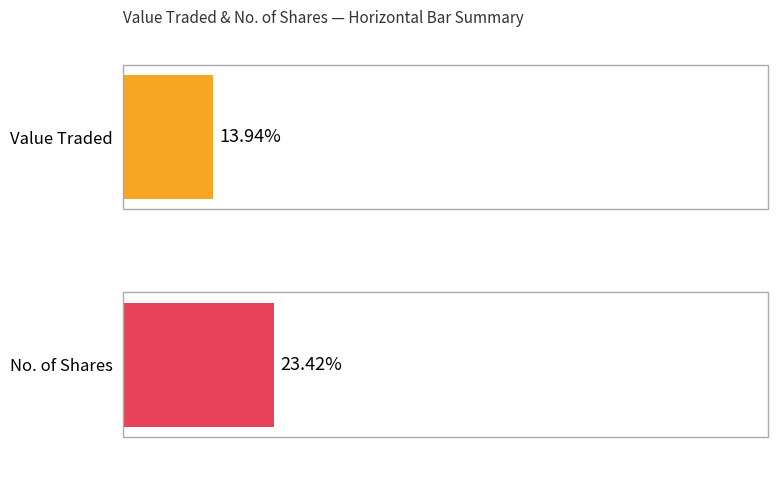

How many series are shown in this chart?

2